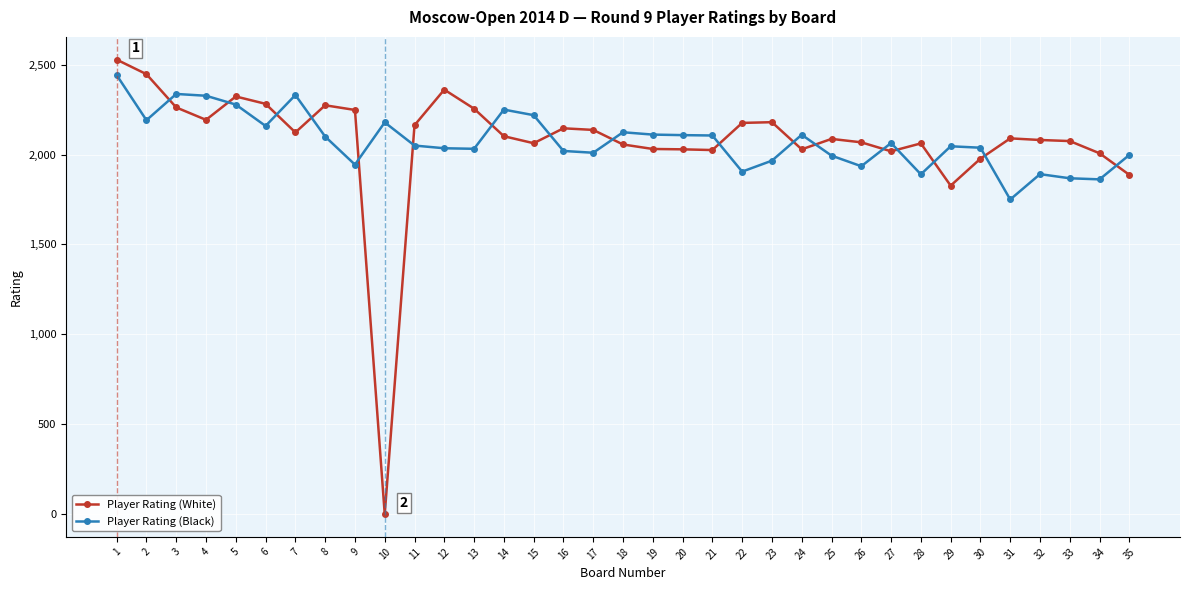

Which series has the largest range (max minus min)?

Player Rating (White)